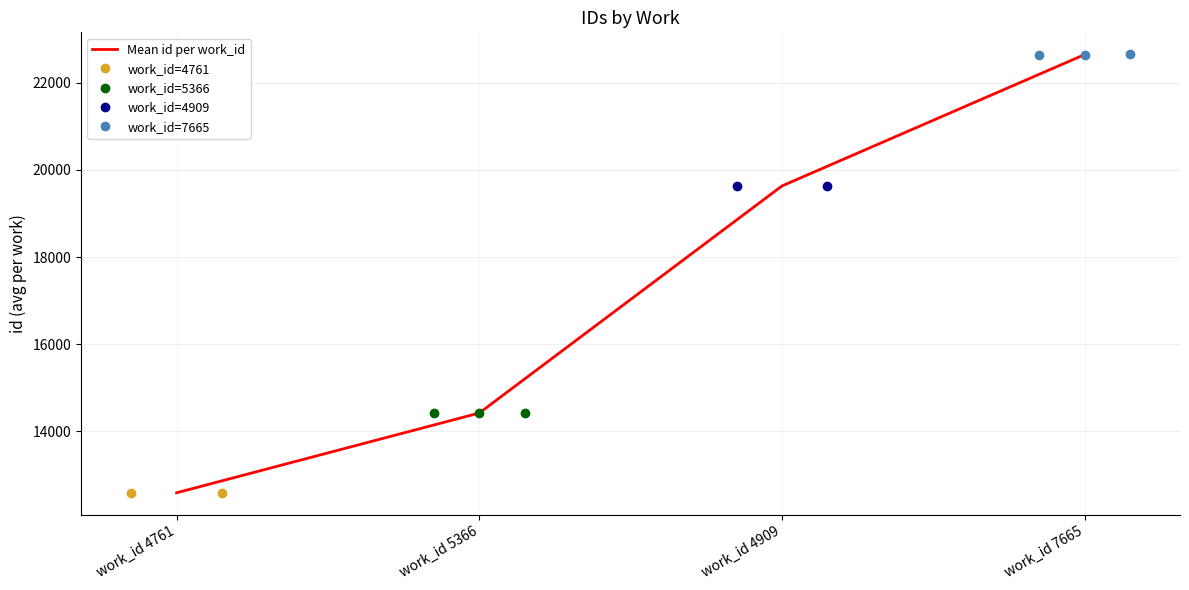

What is the change in value from work_id 4761 to work_id 5366?

+1828.8